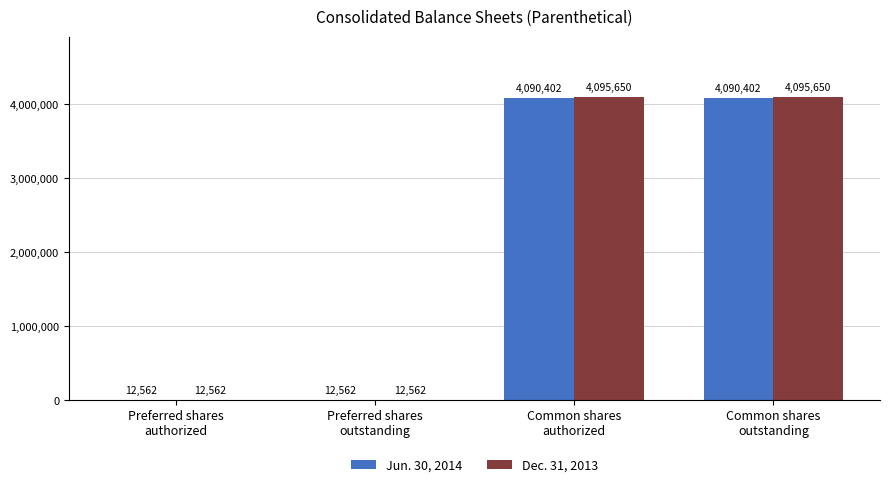

Reading right to left, what are all the values shown in this chart?

Jun. 30, 2014: Common shares
outstanding=4090402	Common shares
authorized=4090402	Preferred shares
outstanding=12562	Preferred shares
authorized=12562
Dec. 31, 2013: Common shares
outstanding=4095650	Common shares
authorized=4095650	Preferred shares
outstanding=12562	Preferred shares
authorized=12562